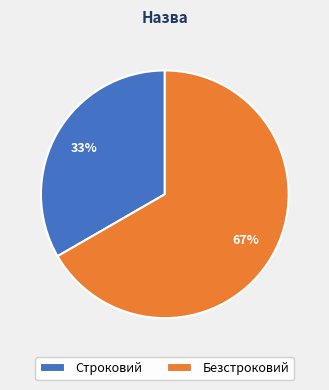

Which has a higher value, Строковий or Безстроковий?

Безстроковий